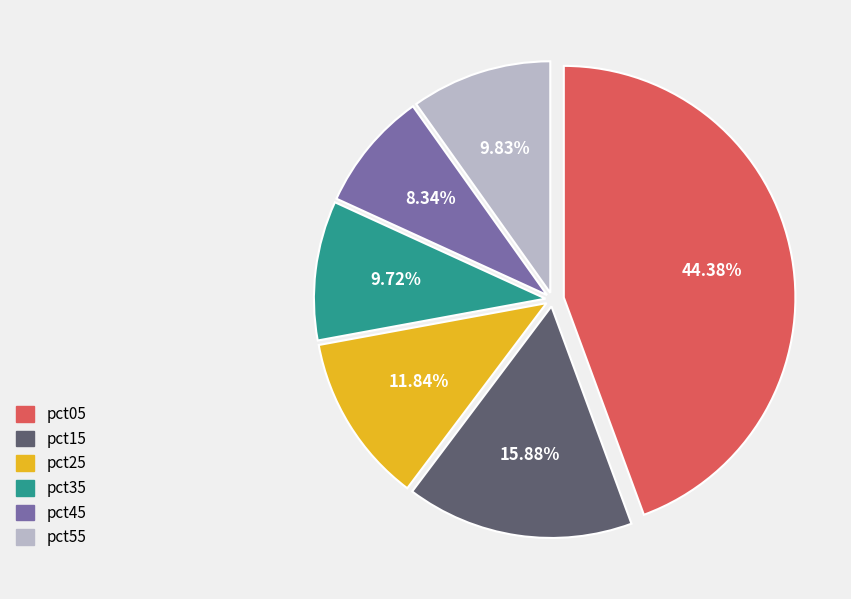

Between pct35 and pct45, which is larger?

pct35